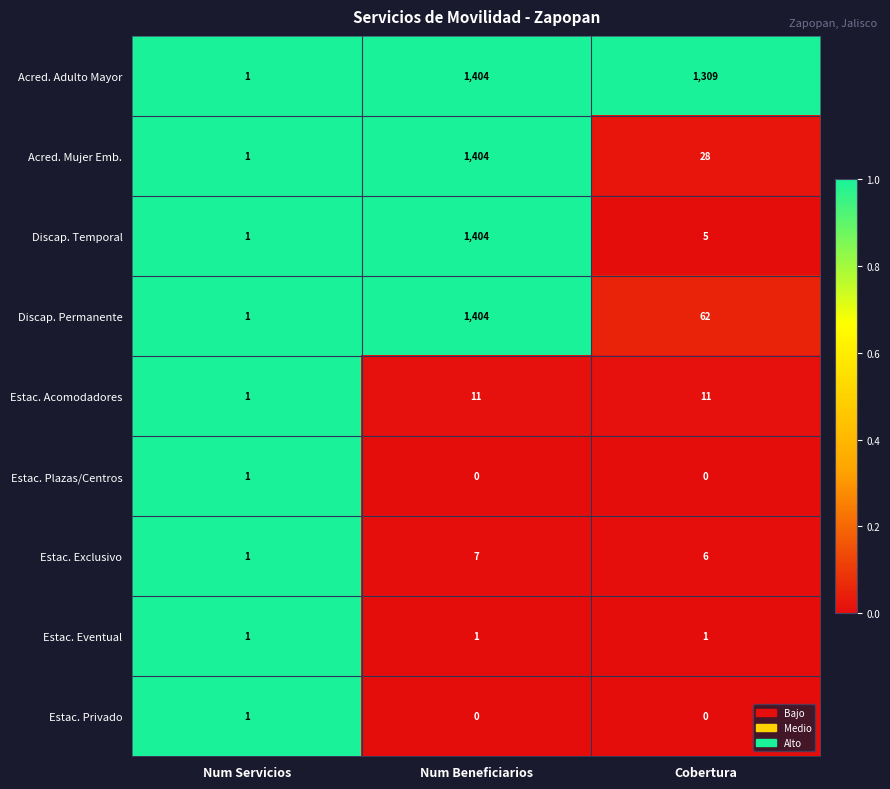

Which series changed the most between Num Beneficiarios and Cobertura?

Discap. Temporal